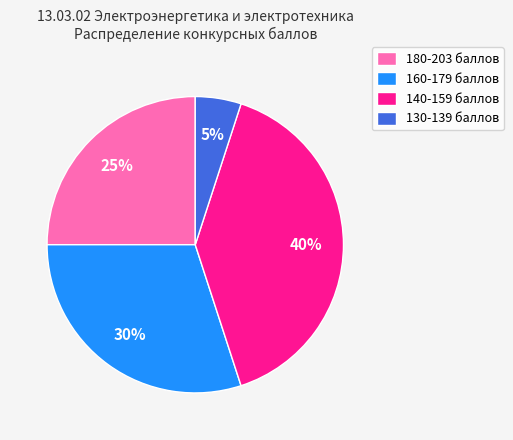

Which category has the biggest portion of the pie?

140-159 баллов